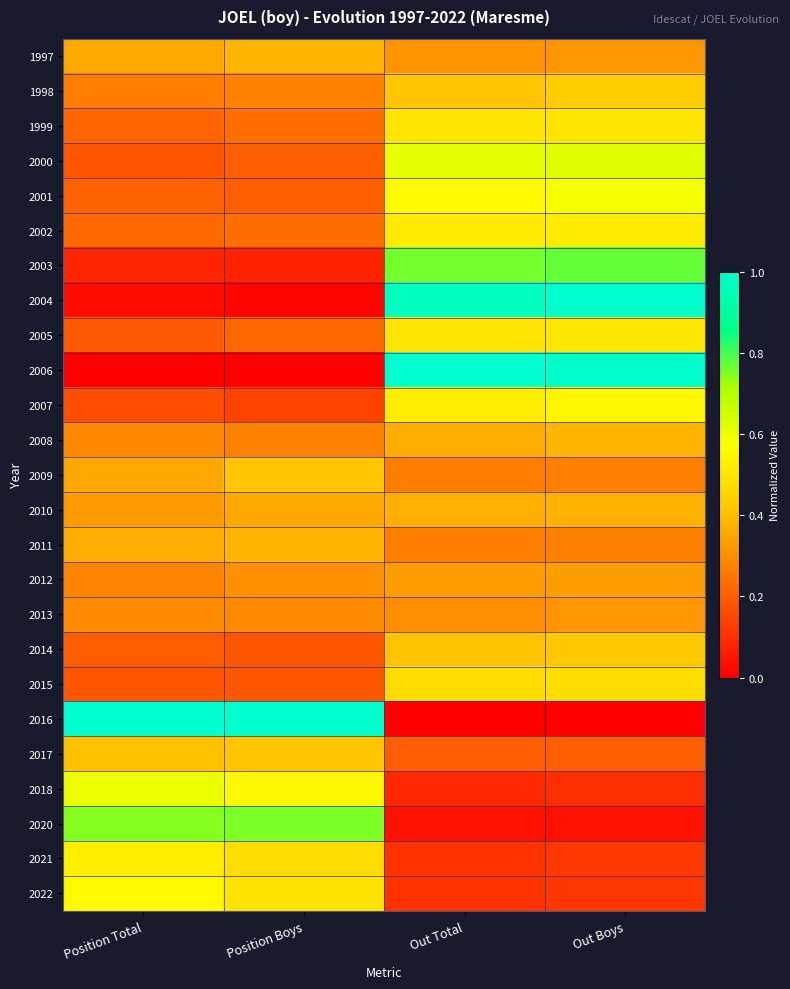

Which has a higher value, Position Total or Out Total?

Position Total